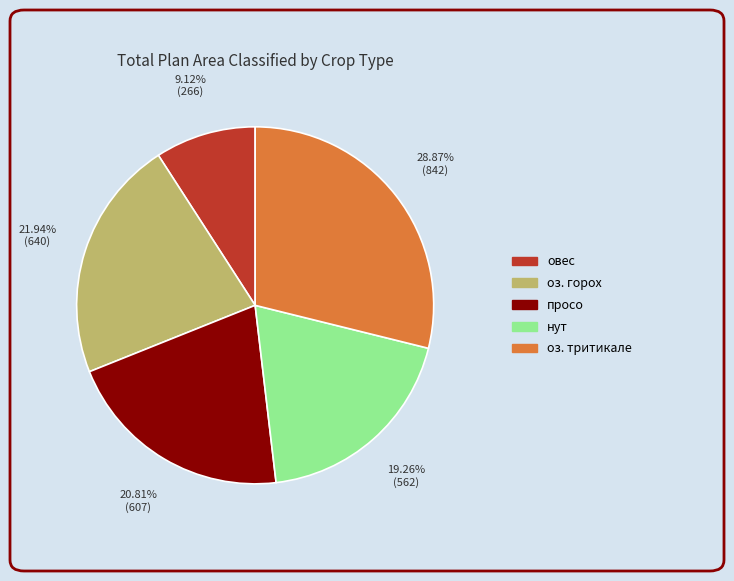

True or false: просо accounts for 21% of the total.

True